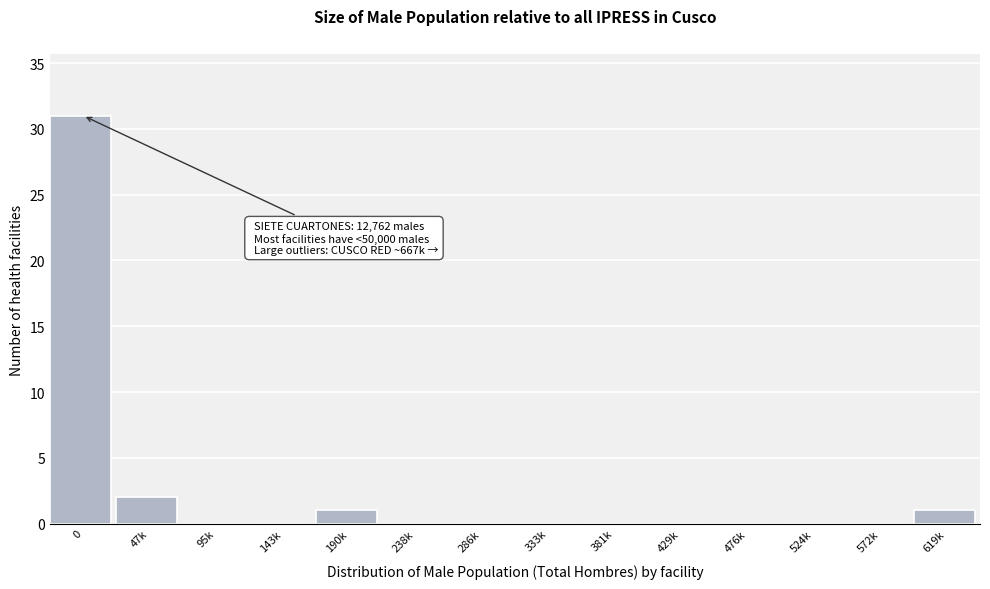

Reading left to right, transcribe all the data shown in this chart.

0=31	47k=2	95k=0	143k=0	190k=1	238k=0	286k=0	333k=0	381k=0	429k=0	476k=0	524k=0	572k=0	619k=1